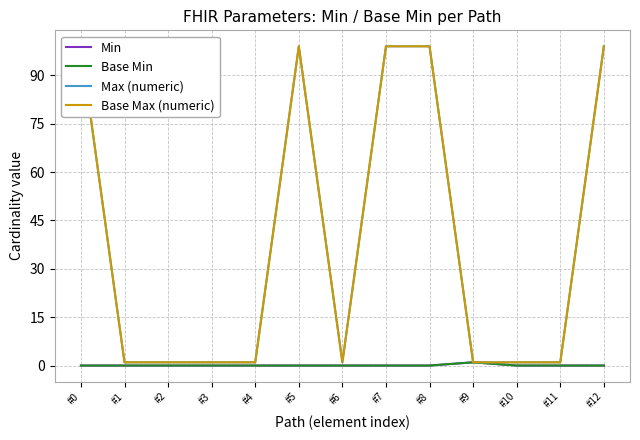

Reading left to right, what are all the values shown in this chart?

Min: #0=0	#1=0	#2=0	#3=0	#4=0	#5=0	#6=0	#7=0	#8=0	#9=1	#10=0	#11=0	#12=0
Base Min: #0=0	#1=0	#2=0	#3=0	#4=0	#5=0	#6=0	#7=0	#8=0	#9=1	#10=0	#11=0	#12=0
Max (numeric): #0=99	#1=1	#2=1	#3=1	#4=1	#5=99	#6=1	#7=99	#8=99	#9=1	#10=1	#11=1	#12=99
Base Max (numeric): #0=99	#1=1	#2=1	#3=1	#4=1	#5=99	#6=1	#7=99	#8=99	#9=1	#10=1	#11=1	#12=99